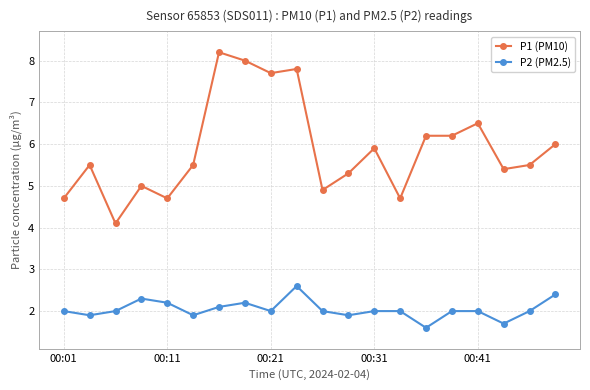

How many lines are shown in the chart?

2